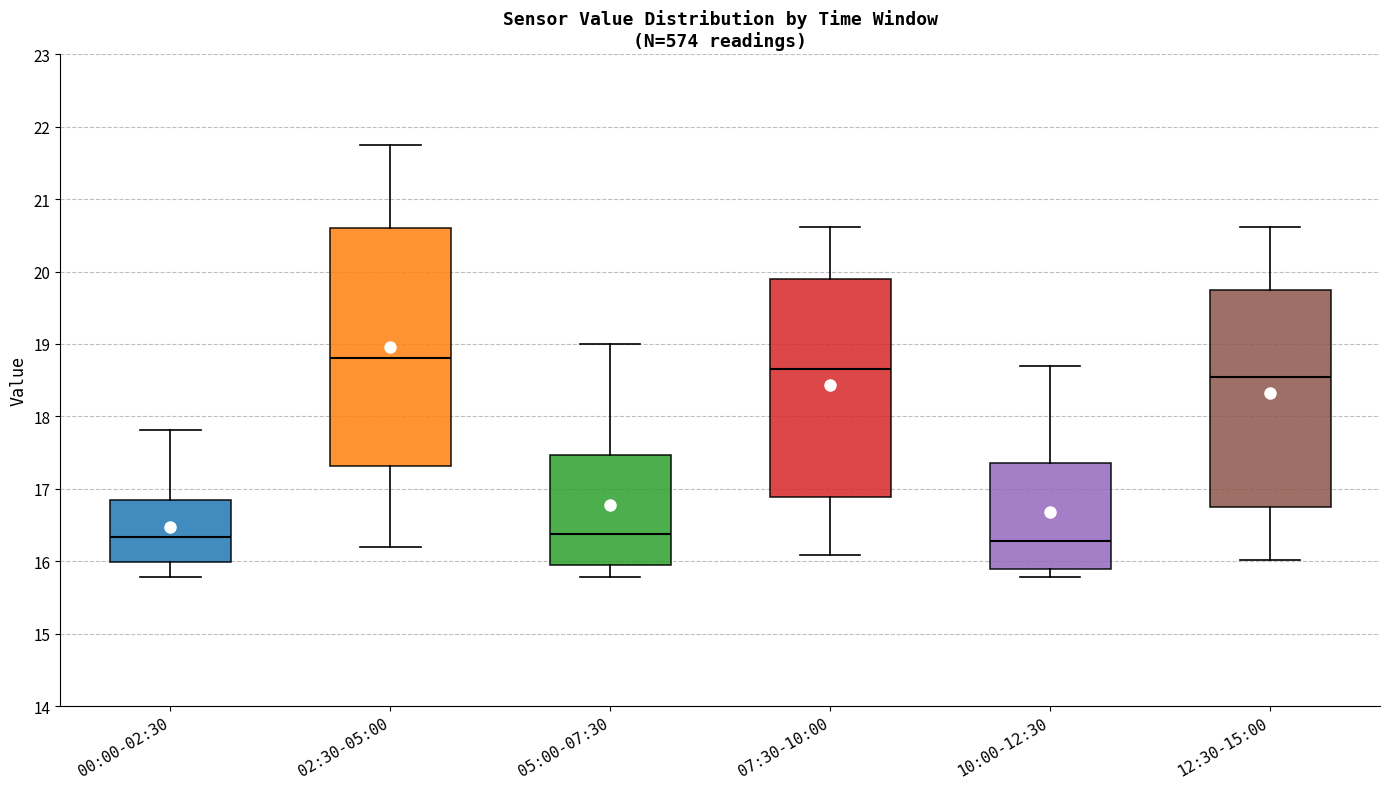

Reading left to right, read every box against the y-axis: the position of its median line, the range the box covers, and the ends of its whiskers. The values are not printed on the chart, so give them approximately, as read against the axis.

00:00-02:30: median 16.3, box 16.0 to 16.8, whiskers 15.8 to 17.8
02:30-05:00: median 18.8, box 17.3 to 20.6, whiskers 16.2 to 21.8
05:00-07:30: median 16.4, box 16.0 to 17.5, whiskers 15.8 to 19.0
07:30-10:00: median 18.7, box 16.9 to 19.9, whiskers 16.1 to 20.6
10:00-12:30: median 16.3, box 15.9 to 17.4, whiskers 15.8 to 18.7
12:30-15:00: median 18.6, box 16.7 to 19.8, whiskers 16.0 to 20.6